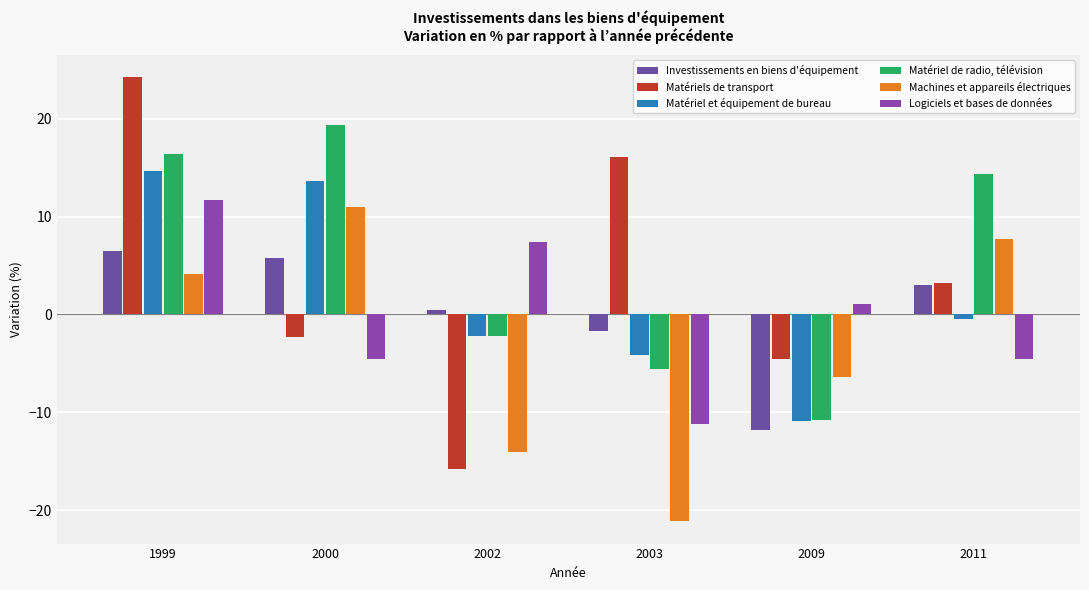

Is it true that Investissements en biens d'équipement equals -11.8 at 2009?

True